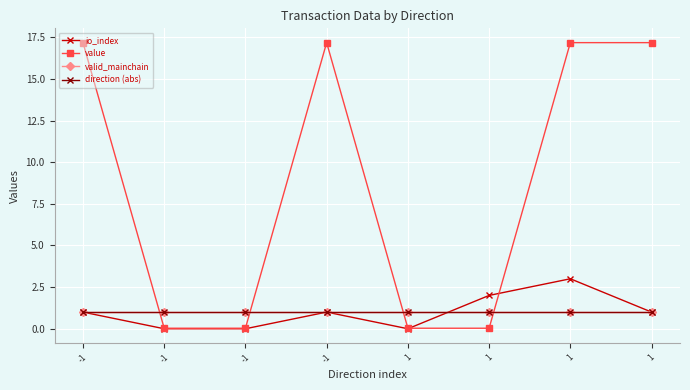

What is the sum of the value values at -1 and -1?

17.2